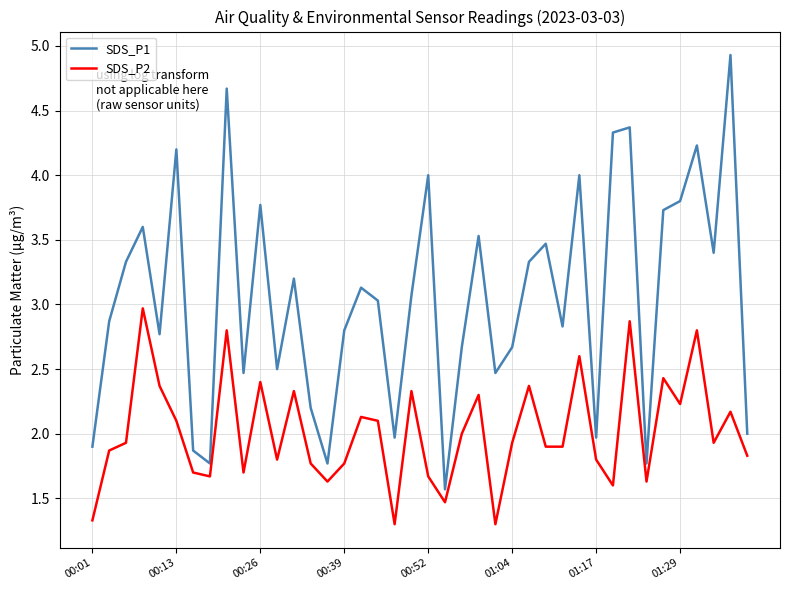

What is the difference between the maximum and minimum values in the SDS_P2 series?

1.7